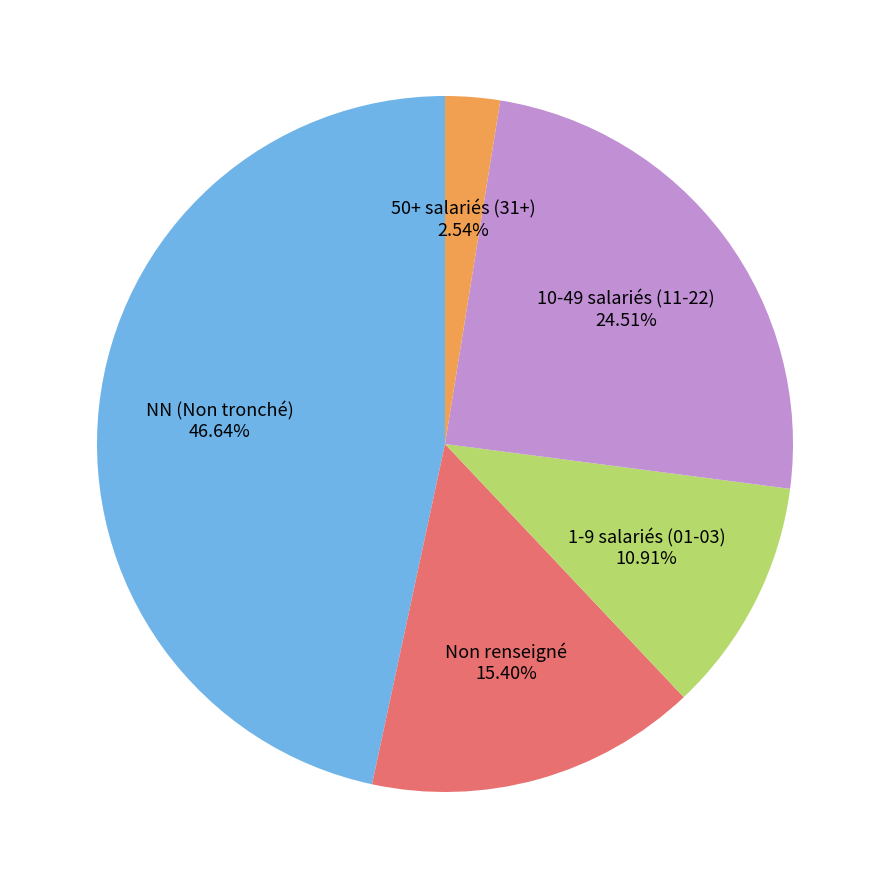

How many slices are in this pie chart?

5